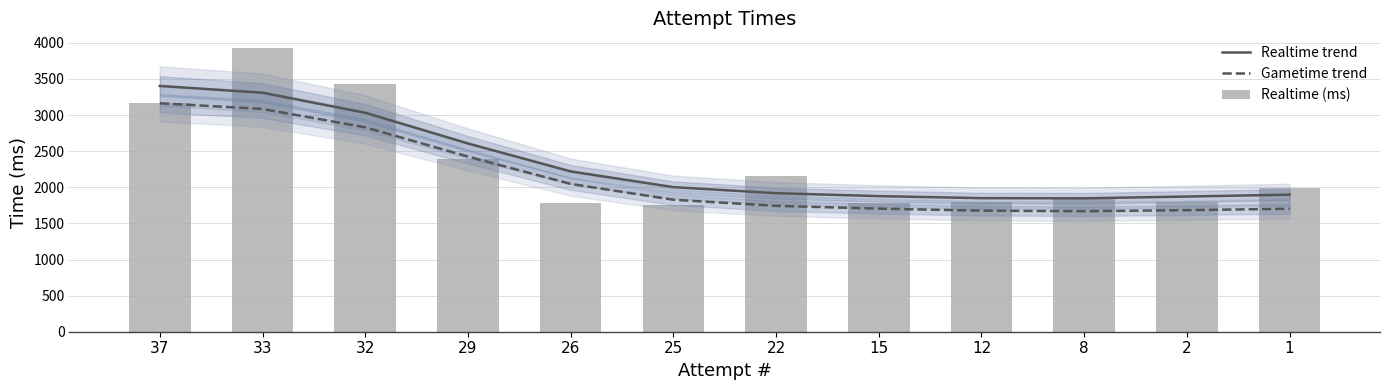

Rank the categories by Realtime trend value from lowest to highest.

8, 12, 2, 15, 1, 22, 25, 26, 29, 32, 33, 37